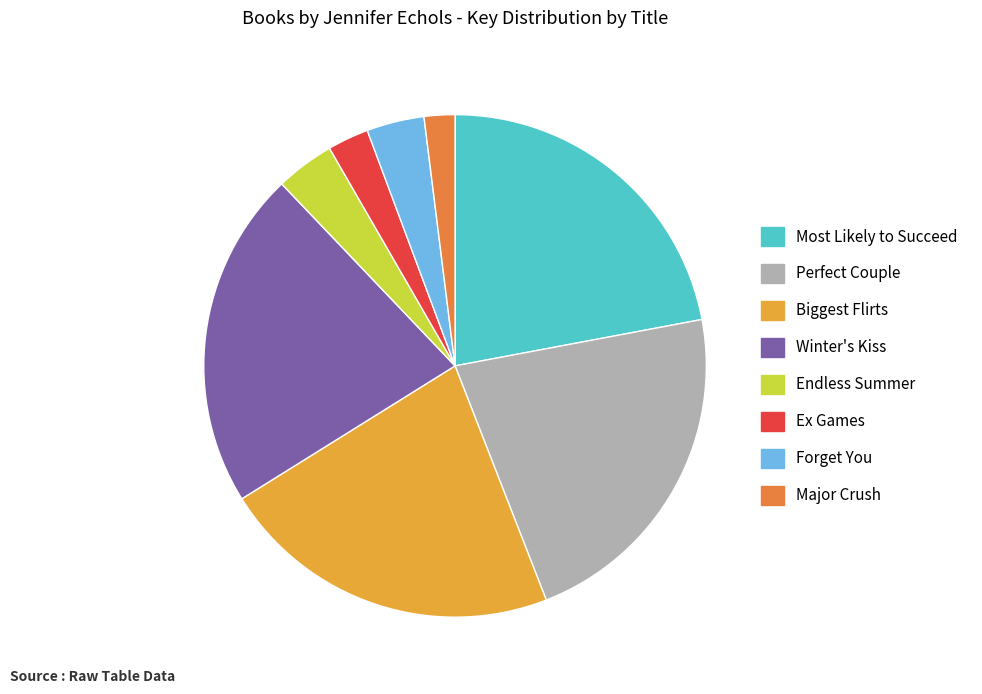

What is the smallest slice in the pie chart?

Major Crush